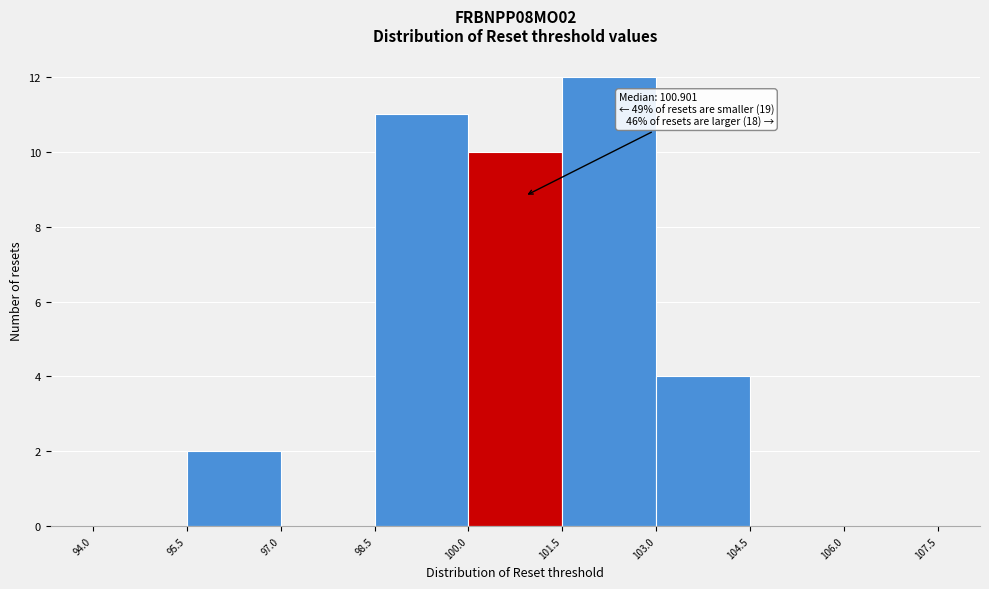

Over which range of the x-axis is the bar tallest?

101.5 to 103.0